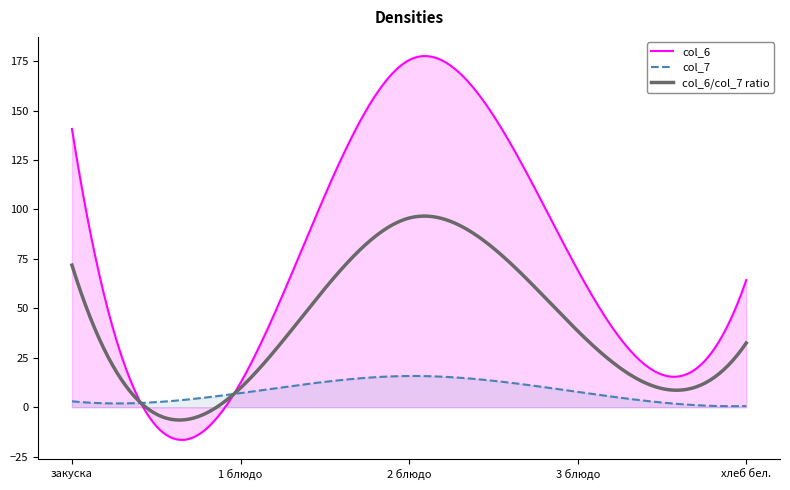

At which category does the chart reach its peak across all series?

2 блюдо